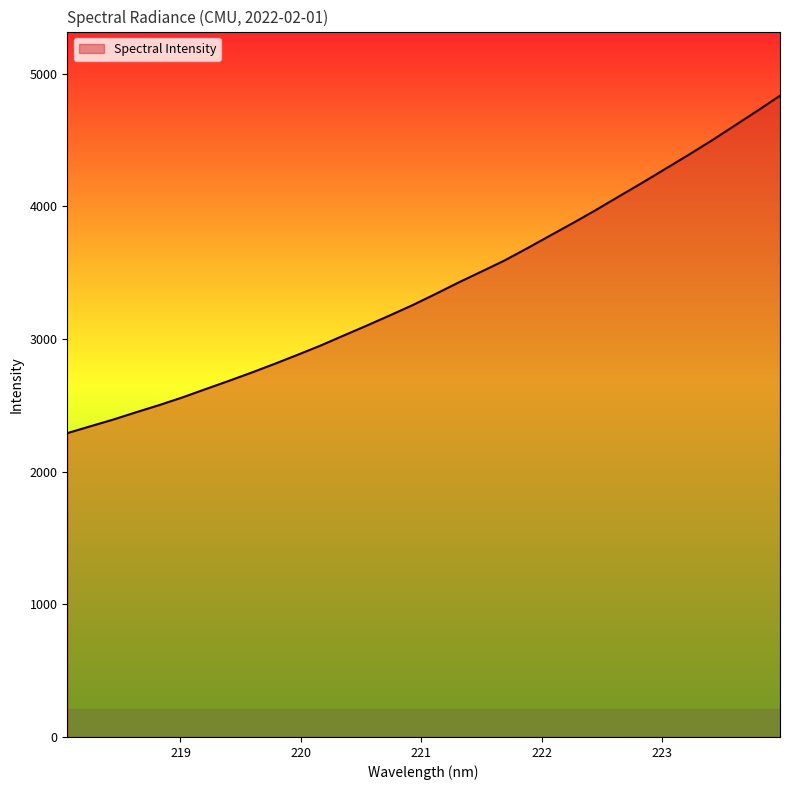

What is the smallest value displayed?

2290.7